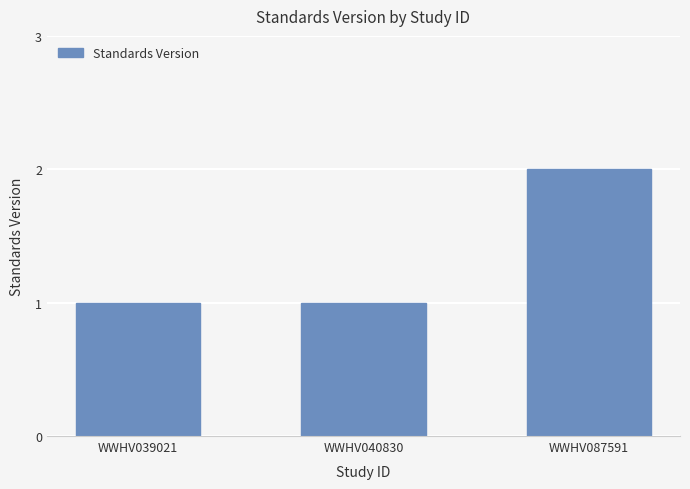

Reading right to left, transcribe all the data shown in this chart.

WWHV087591=2	WWHV040830=1	WWHV039021=1